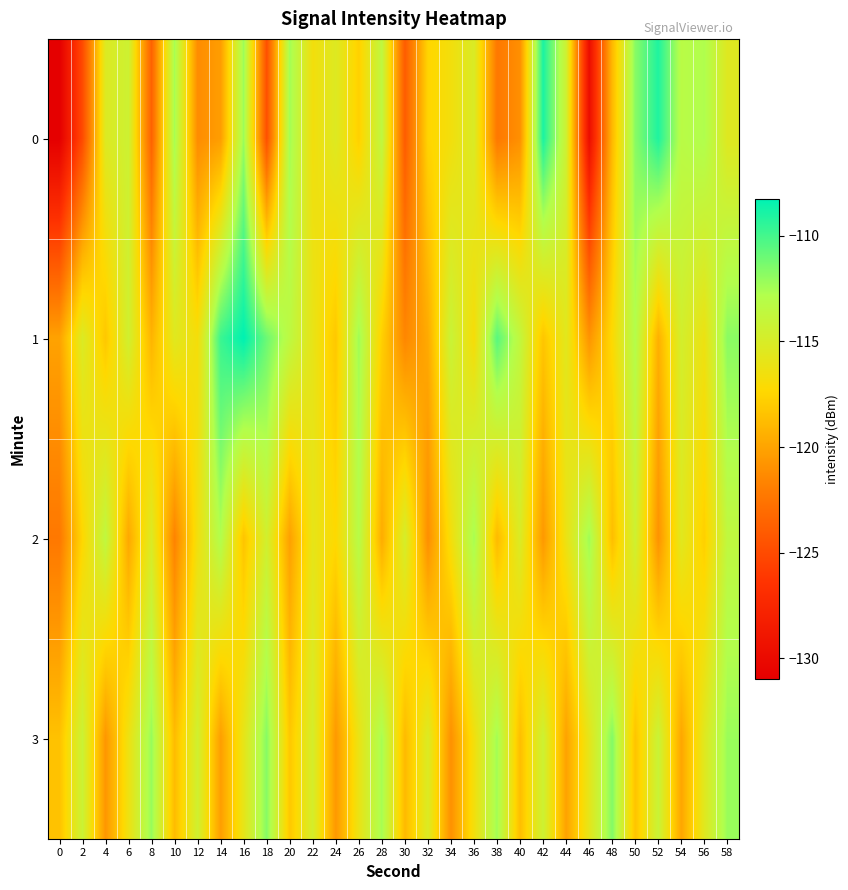

What is the minimum value shown in the chart?

-131.0